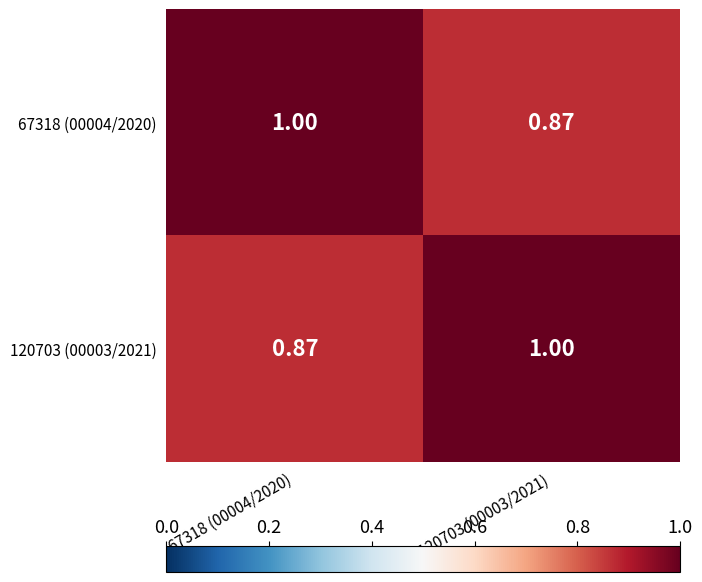

What is the greatest value displayed?

1.0